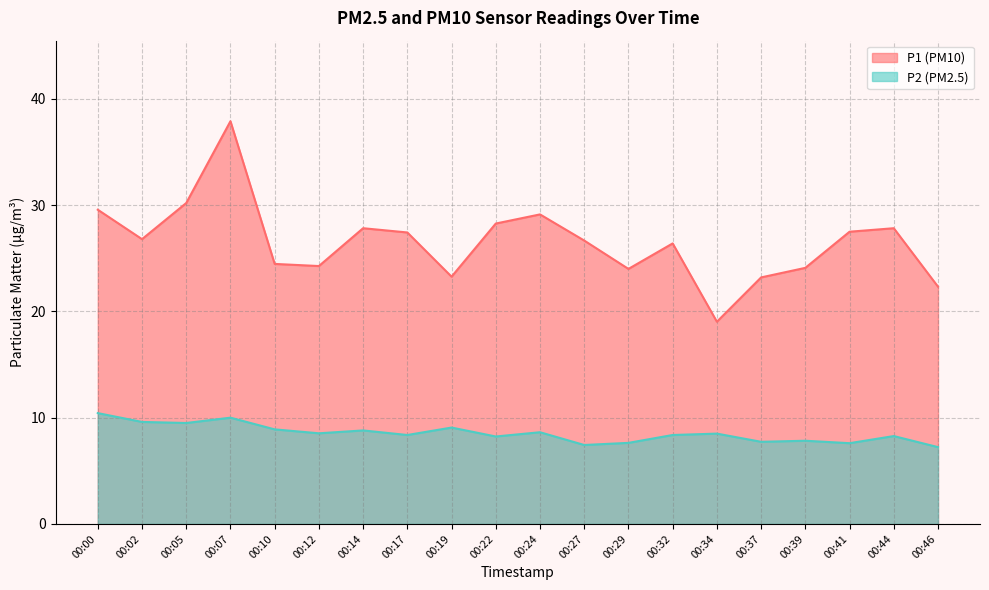

What is the minimum value shown in the chart?

7.2